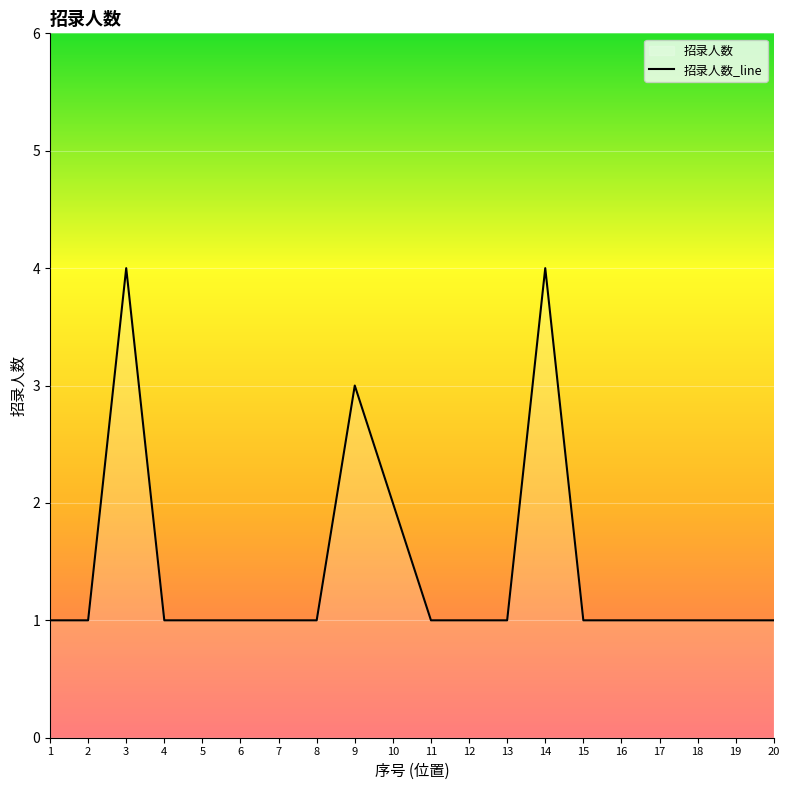

What is the sum of the values at 14 and 13?

5